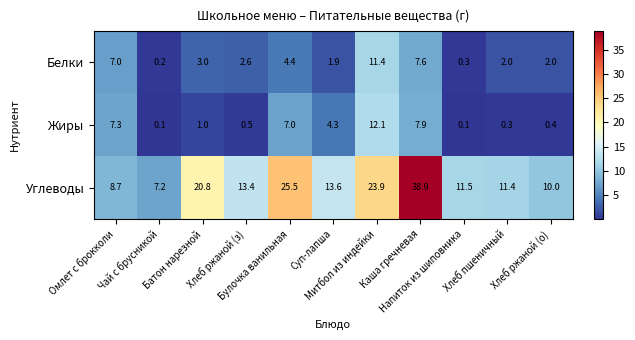

Which series has the widest spread of values?

Углеводы